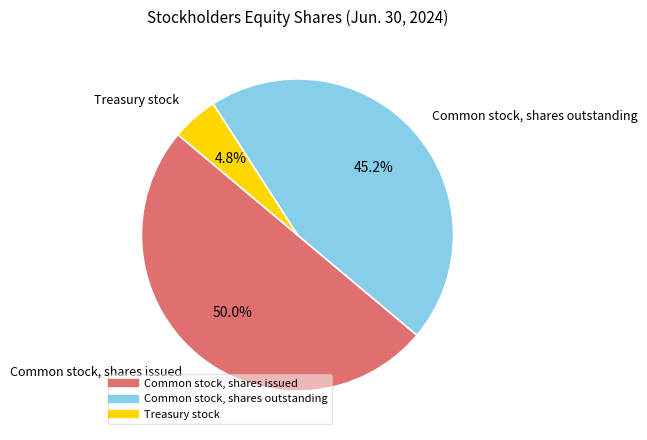

To the nearest percent, what is the difference between the Common stock, shares outstanding and Treasury stock slice percentages?

40%